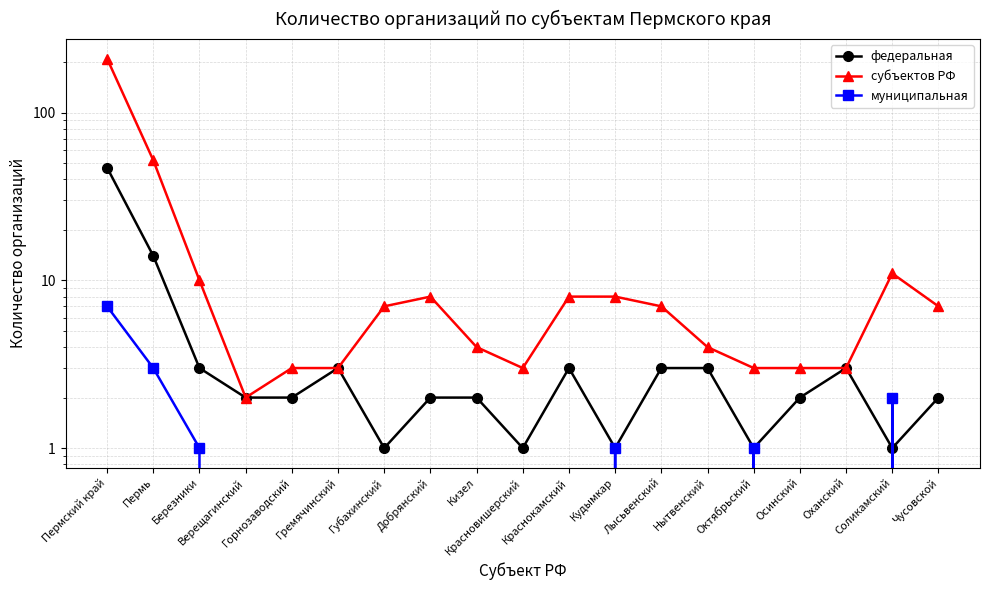

List the series in order of their overall mean, lowest first.

муниципальная, федеральная, субъектов РФ